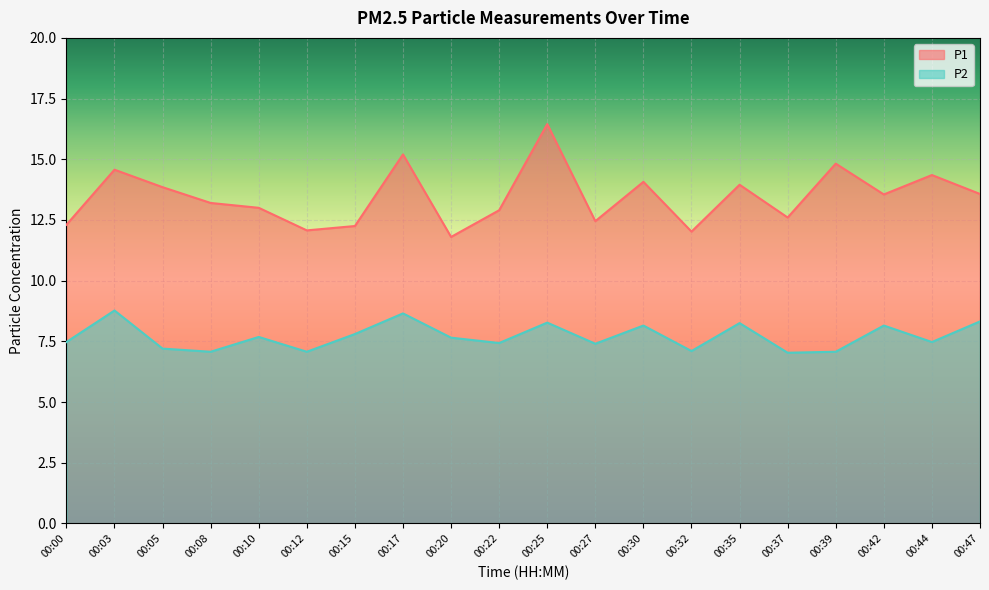

Which has a higher value, 00:25 or 00:15?

00:25